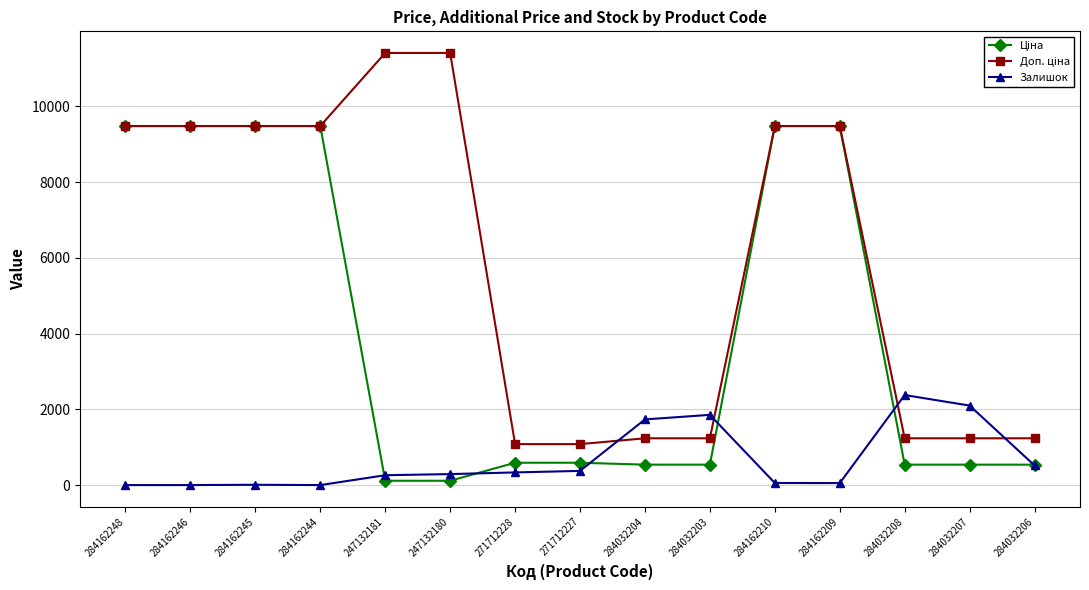

Is it true that Залишок equals 0.0 at 284162248?

True